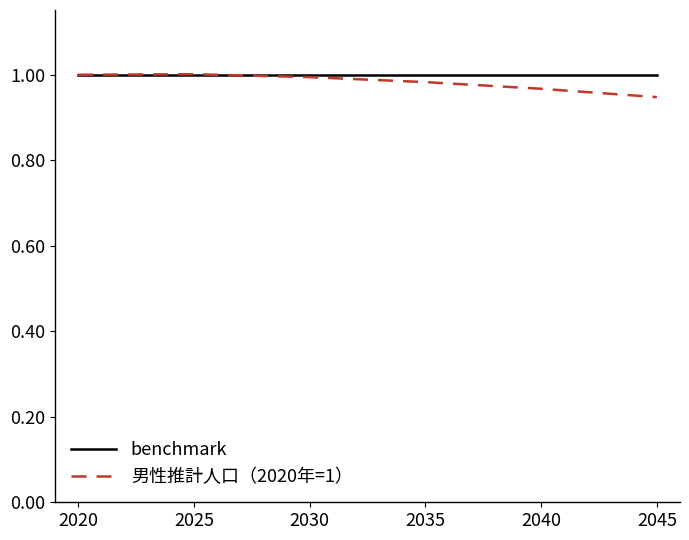

What is the total value across all series at 2030?

2.0